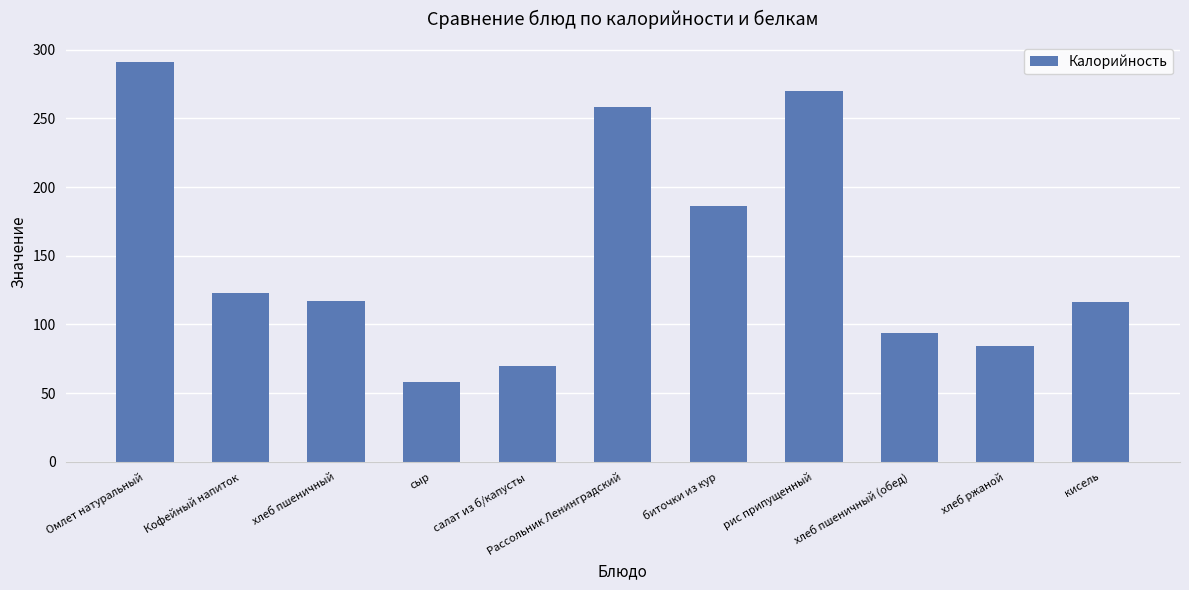

At which label is the value closest to 174?

биточки из кур